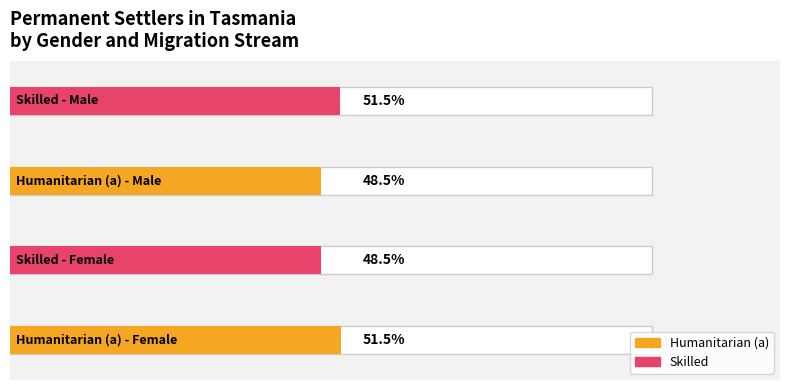

What is the label of the 3rd bar from the right?

Female